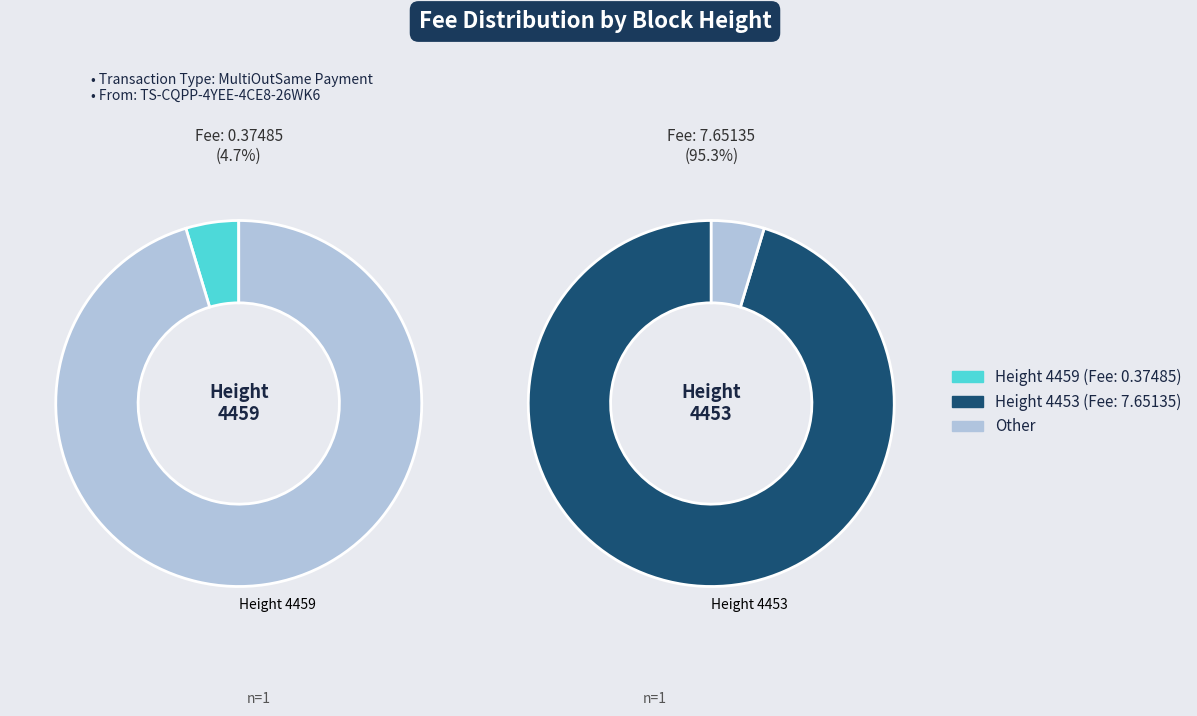

What is the change in value from 4459 to 4453?

+7.3